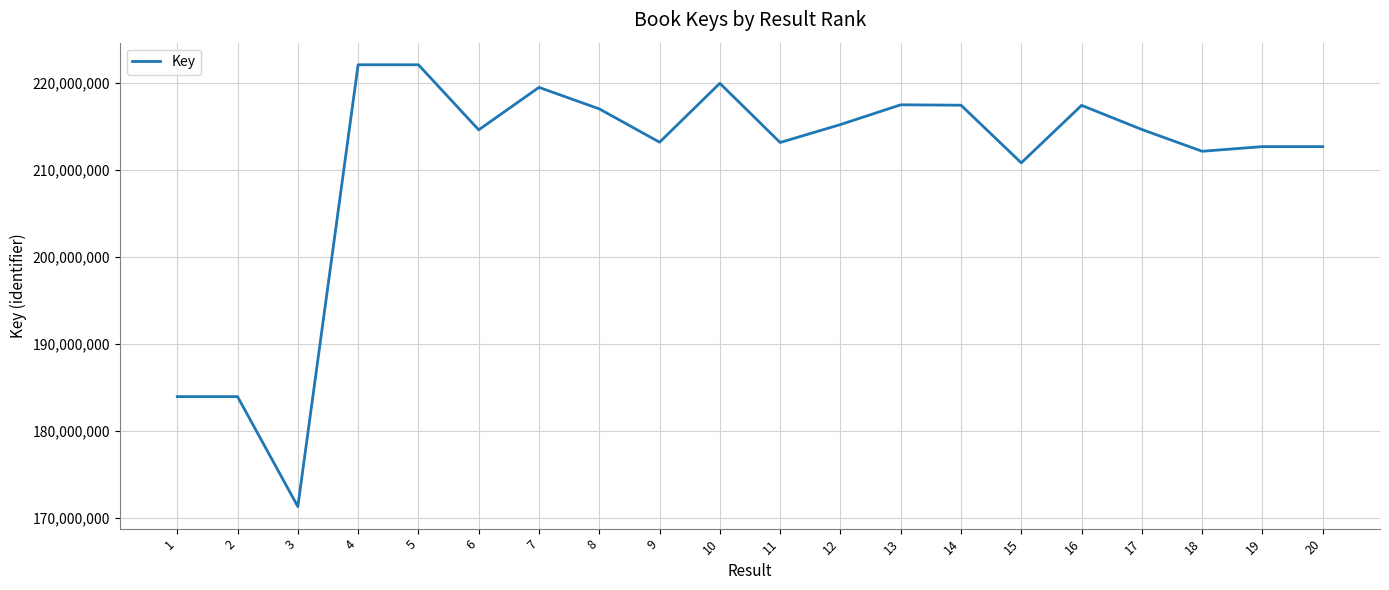

At which label does the data first exceed 214620200?

4